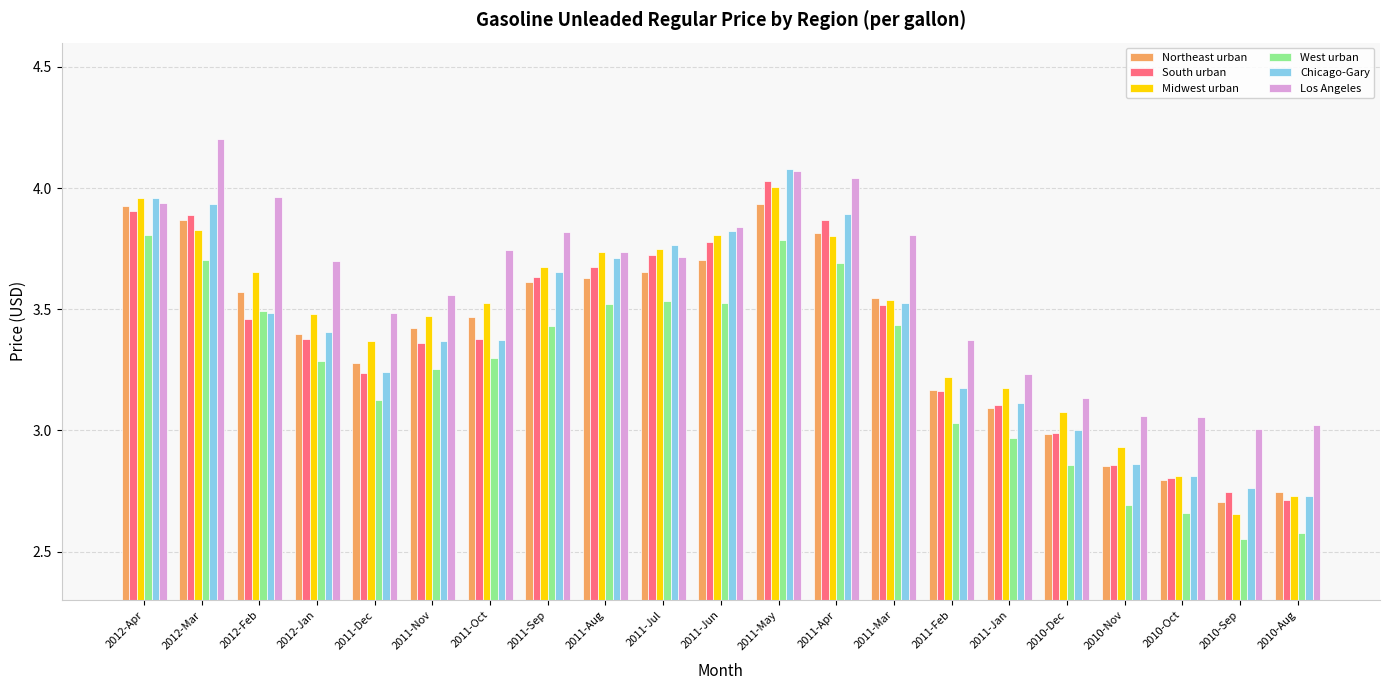

What is the maximum value shown in the chart?

4.2